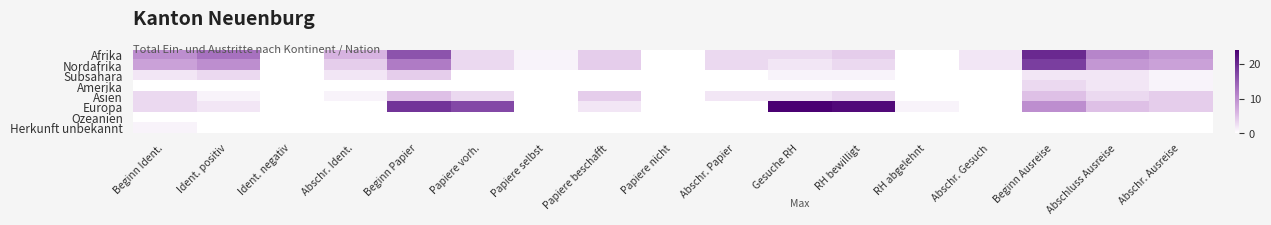

What is the maximum value shown in the chart?

24